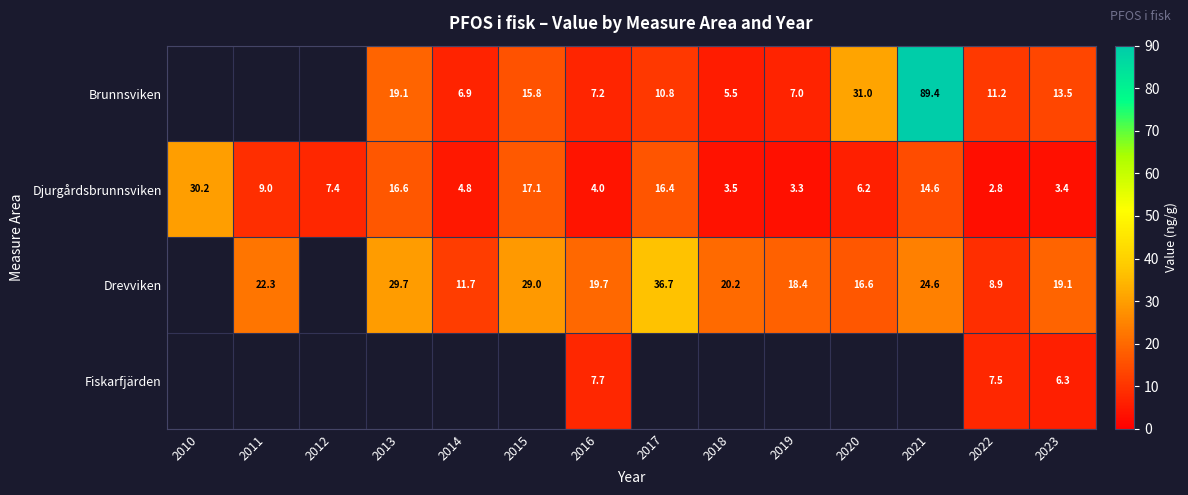

How many series are shown in this chart?

4